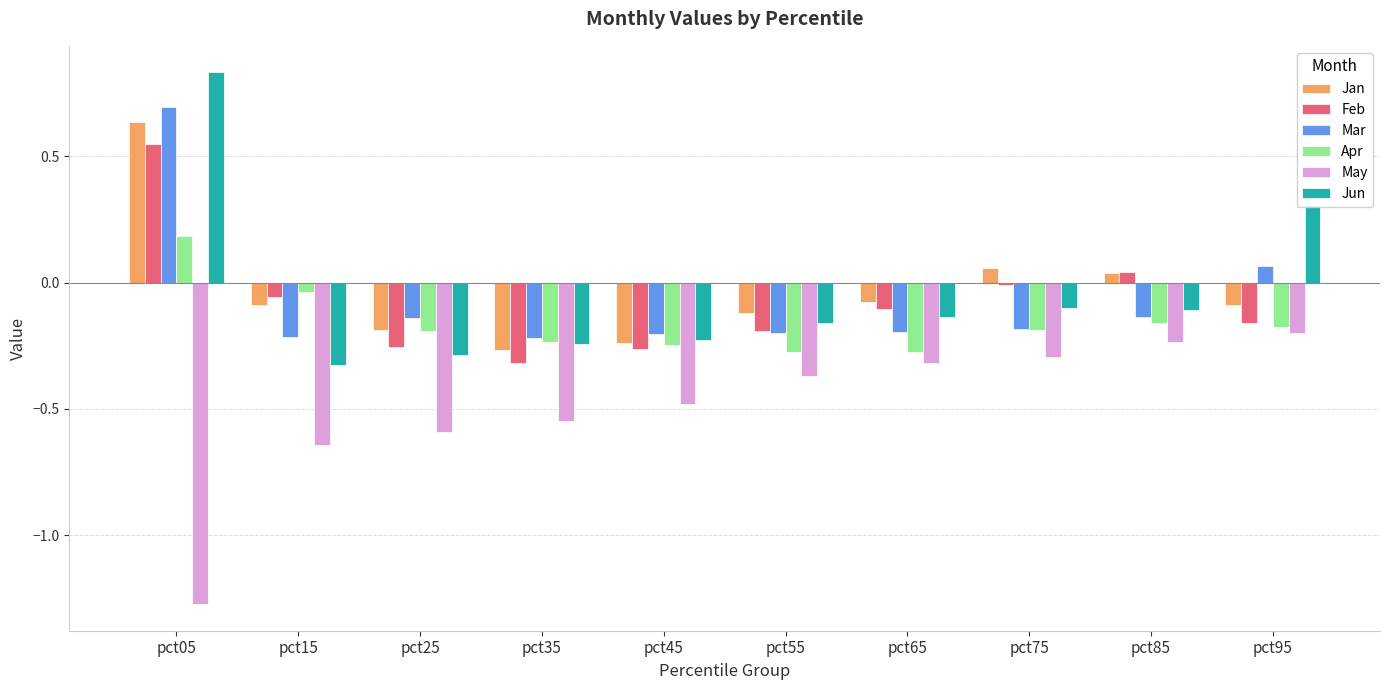

What are all the series names shown in the legend?

Jan, Feb, Mar, Apr, May, Jun